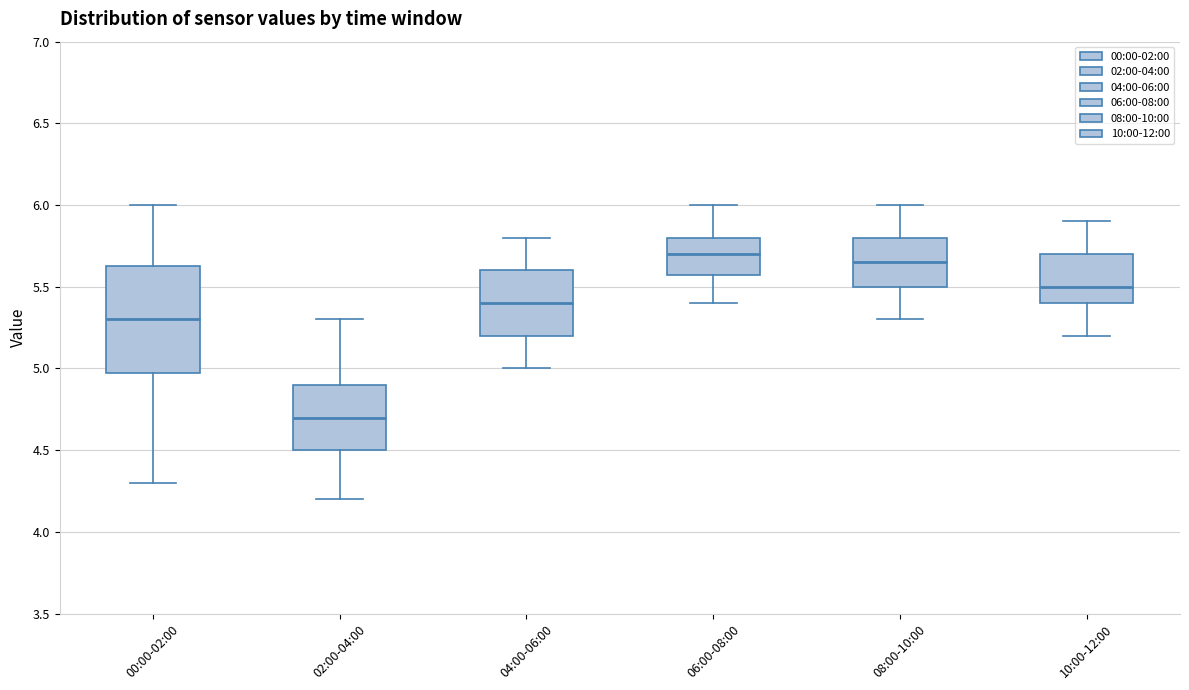

Where is the lower edge of the box for 06:00-08:00 on the y-axis? The values are not printed on the chart, so give them approximately, as read against the axis.

5.60